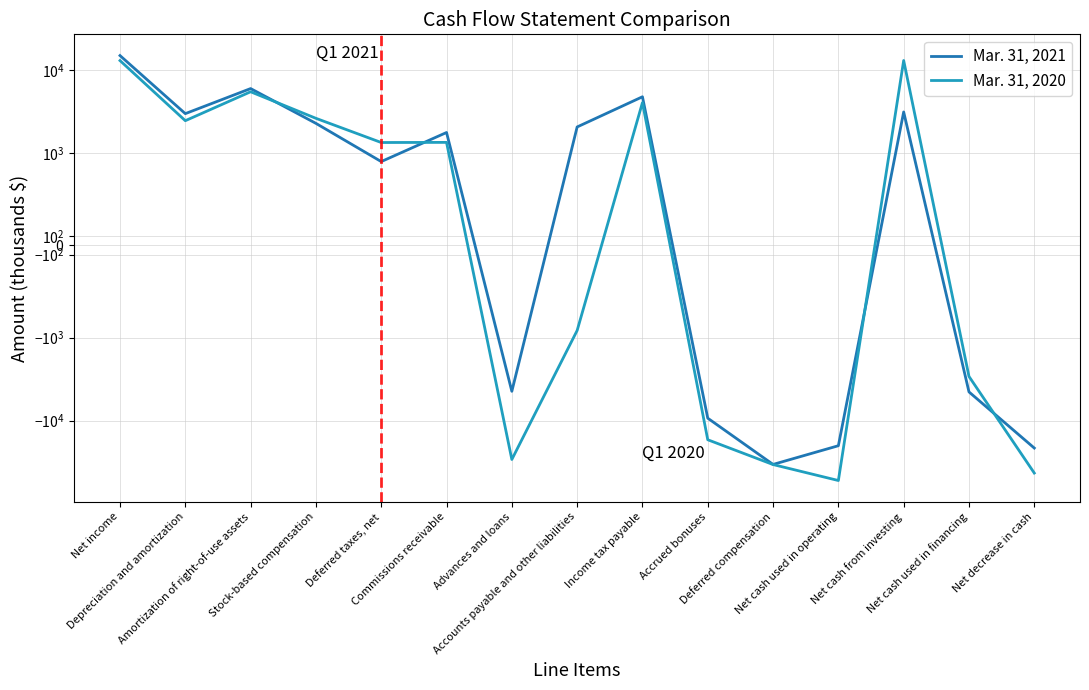

How many lines are shown in the chart?

2